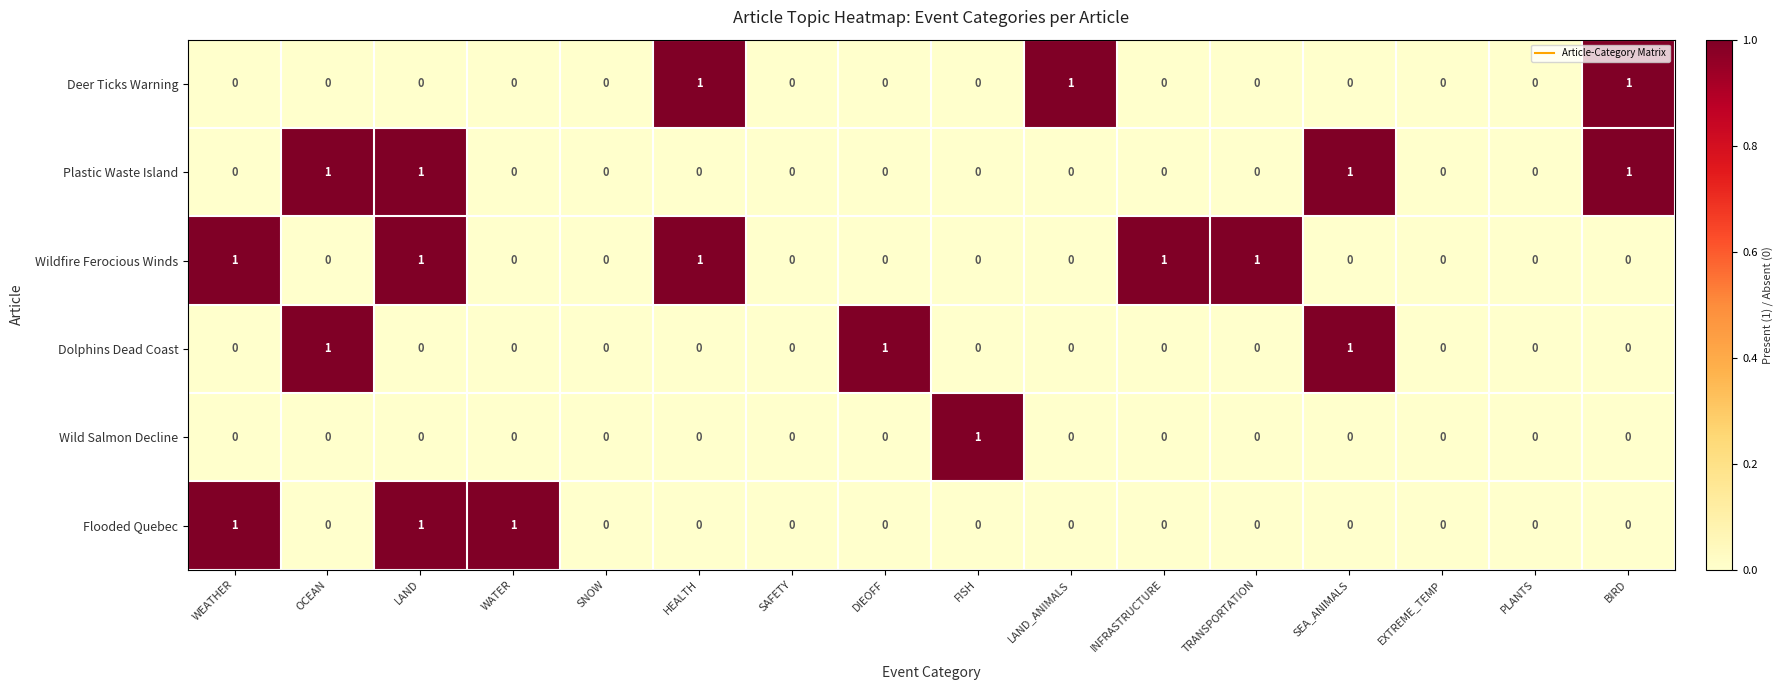

At which label does Wild Salmon Decline reach its peak?

FISH